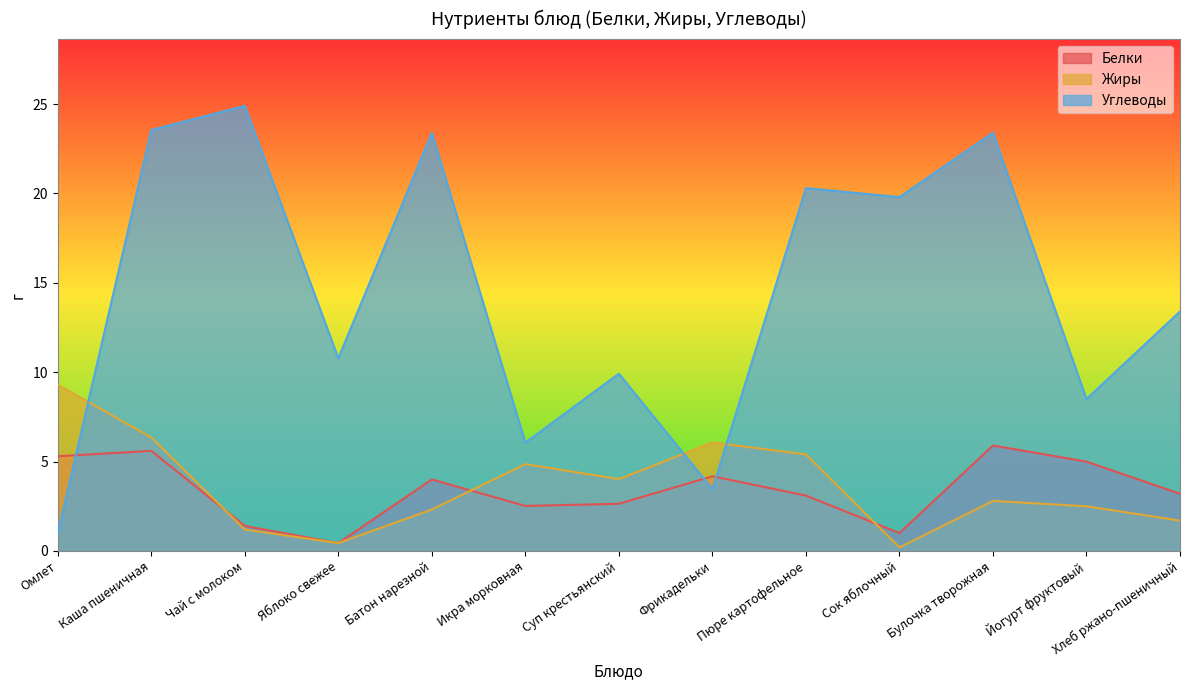

How many intersections are there between Углеводы and Белки?

3